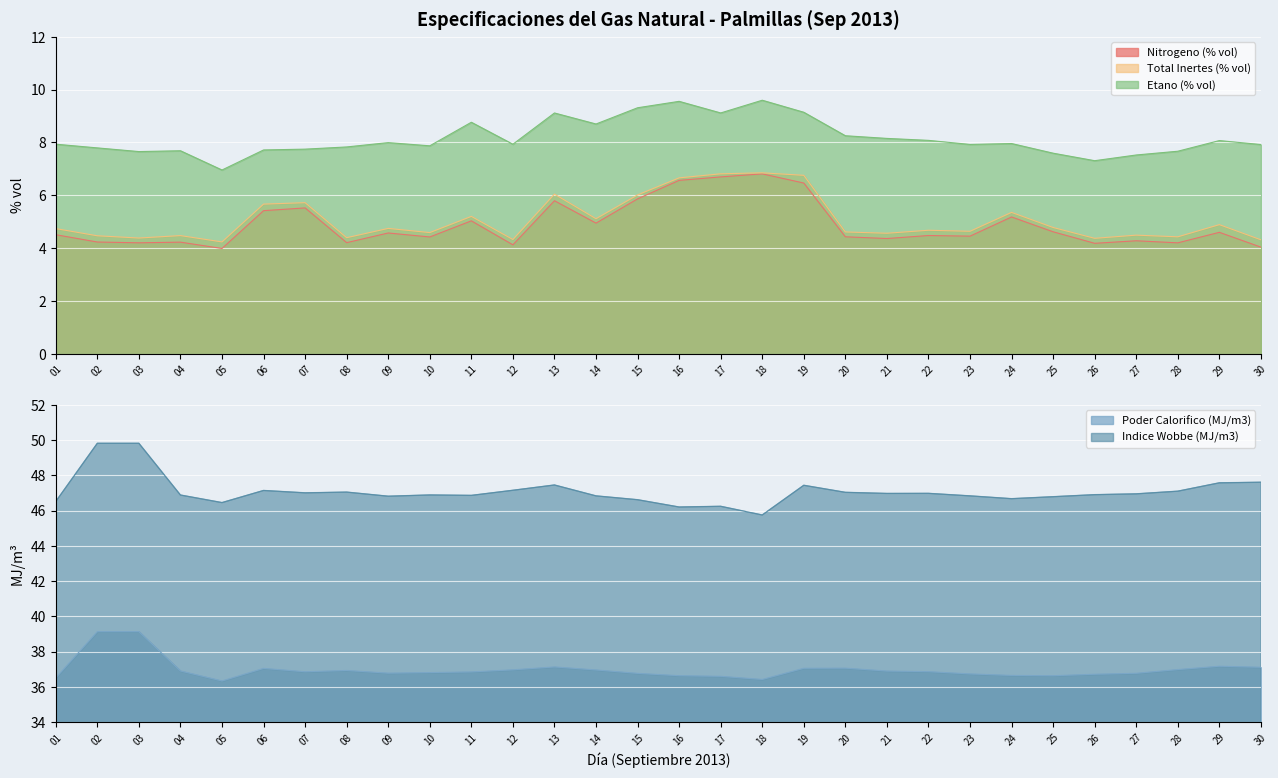

The Total Inertes (% vol) series shows 1.1 at 10. True or false?

False